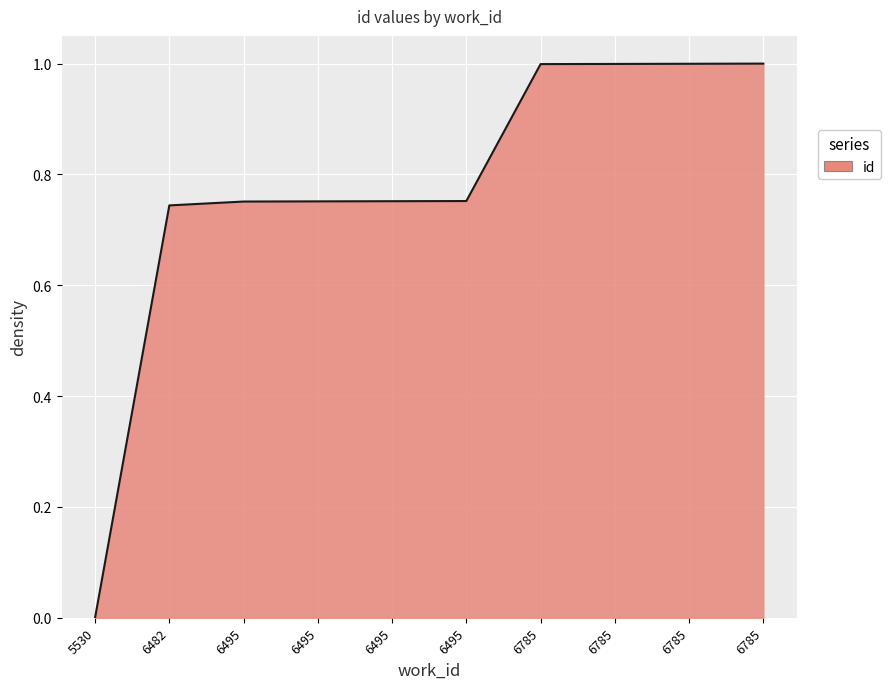

How many lines are shown in the chart?

1